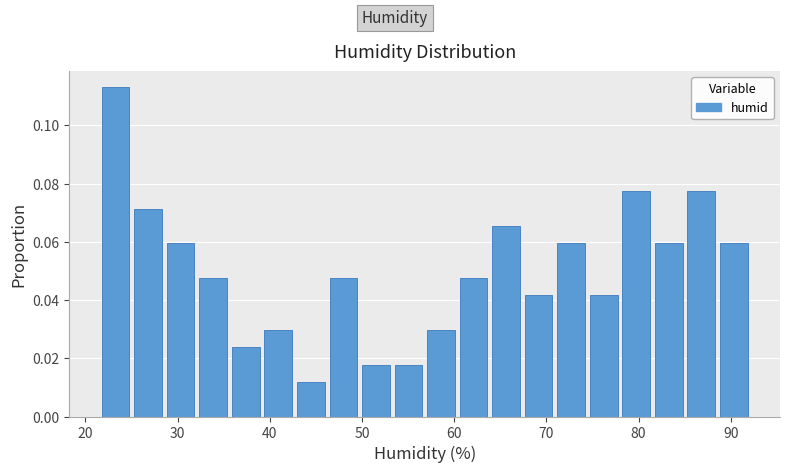

Around what value on the x-axis is the tallest bar? Give the approximate position of its centre, as read against the axis.

23